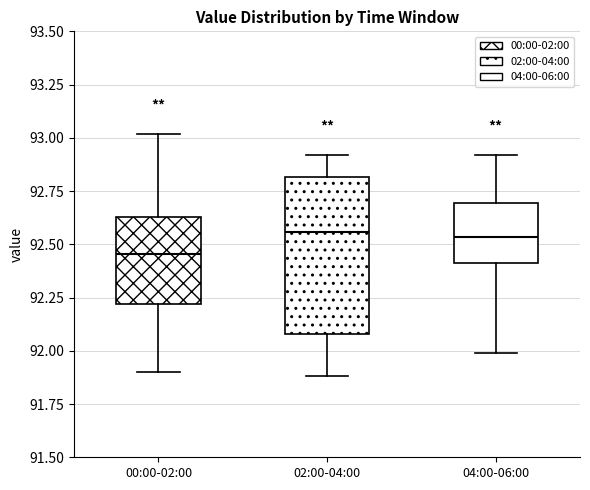

Which box's median line is the lowest?

00:00-02:00